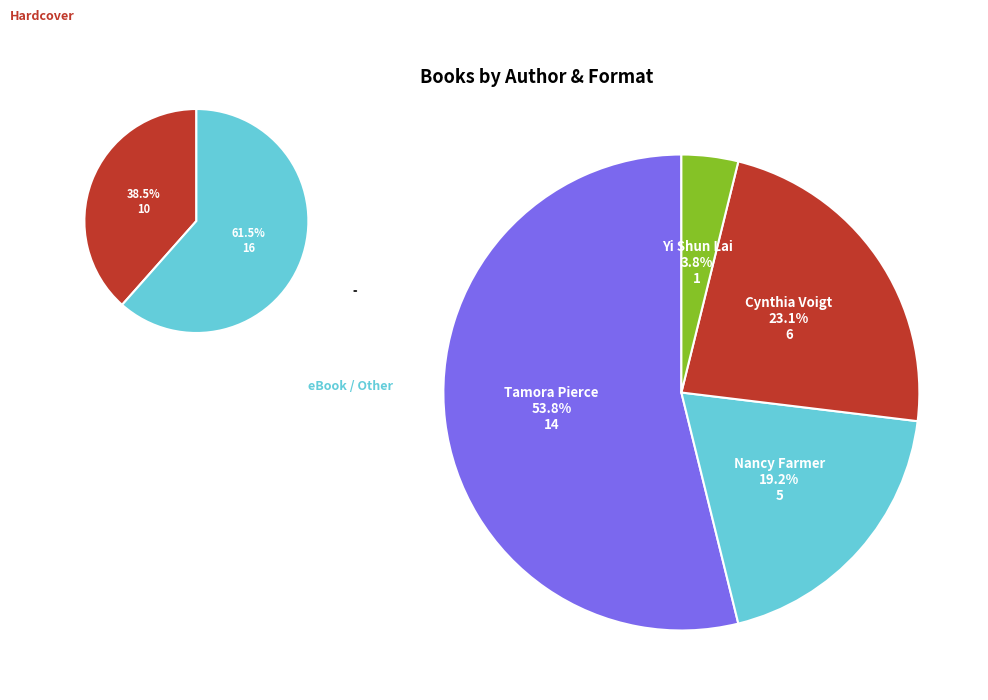

What percentage do Yi Shun Lai (199293026) and Nancy Farmer (18019494) together represent?

23.1%